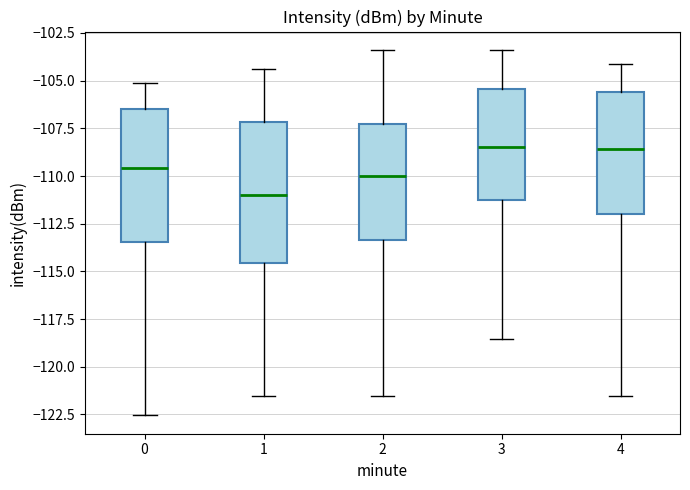

Reading left to right, transcribe this box plot: for each box, give where its median line is, the range the box spans, and where its two whiskers end, as read against the y-axis. The values are not printed on the chart, so give them approximately, as read against the axis.

0: median -109.5, box -113.5 to -106.5, whiskers -122.5 to -105.0
1: median -111.0, box -114.5 to -107.0, whiskers -121.5 to -104.5
2: median -110.0, box -113.5 to -107.5, whiskers -121.5 to -103.5
3: median -108.5, box -111.5 to -105.5, whiskers -118.5 to -103.5
4: median -108.5, box -112.0 to -105.5, whiskers -121.5 to -104.0